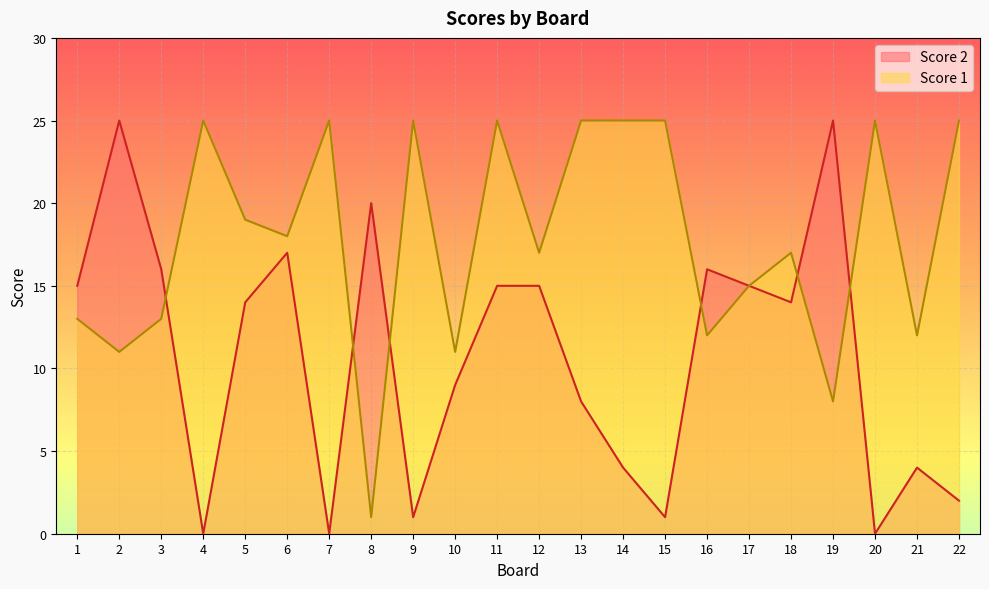

Reading left to right, what are all the values shown in this chart?

Score 2: 15	25	16	0	14	17	0	20	1	9	15	15	8	4	1	16	15	14	25	0	4	2
Score 1: 13	11	13	25	19	18	25	1	25	11	25	17	25	25	25	12	15	17	8	25	12	25